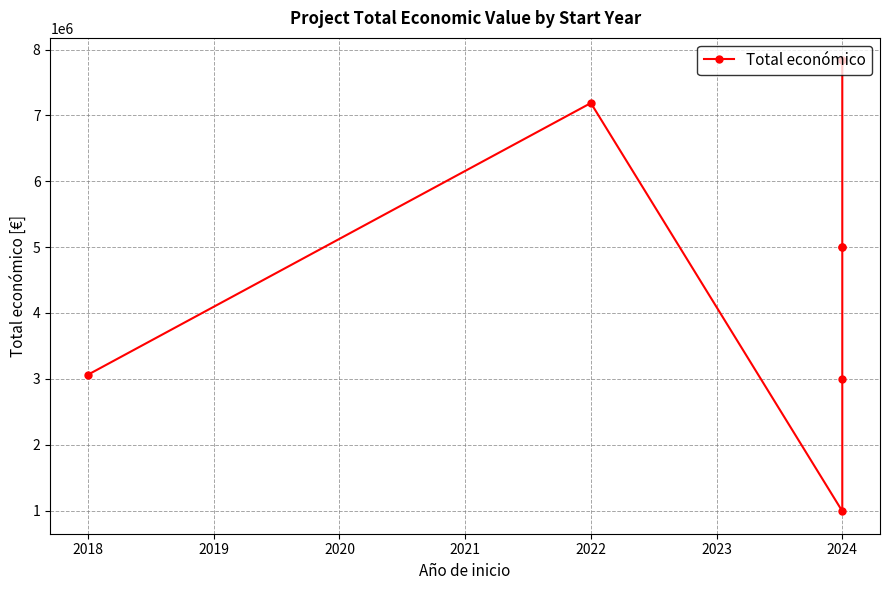

Is it true that the value at 2022 is 11638631?

False